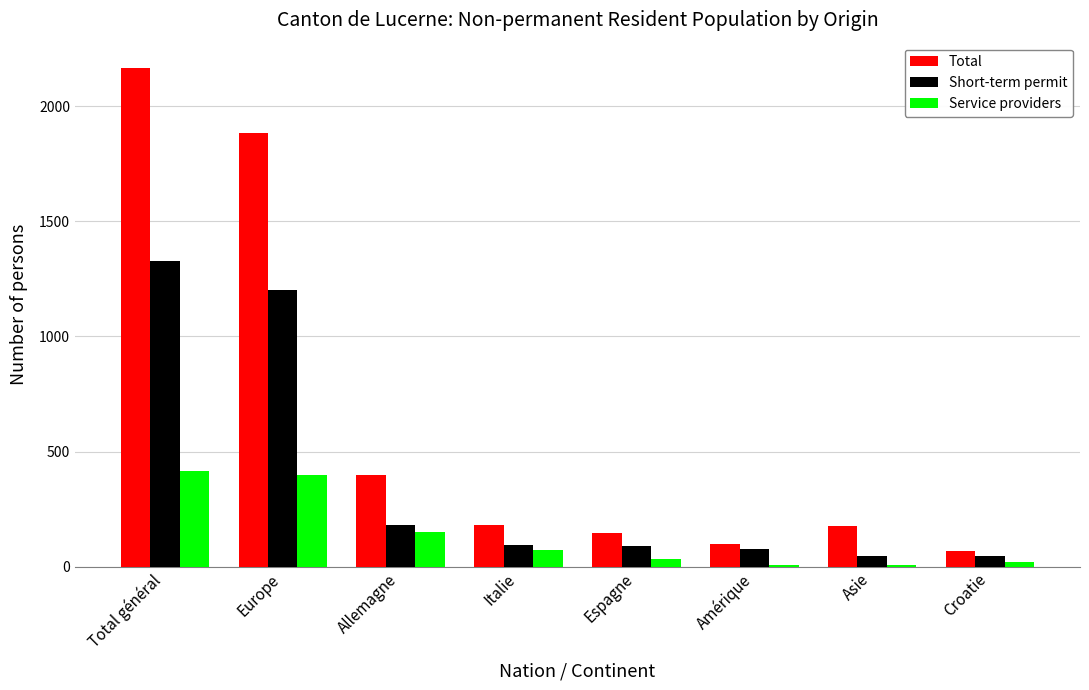

True or false: Service providers has a value of 397 at Europe.

True